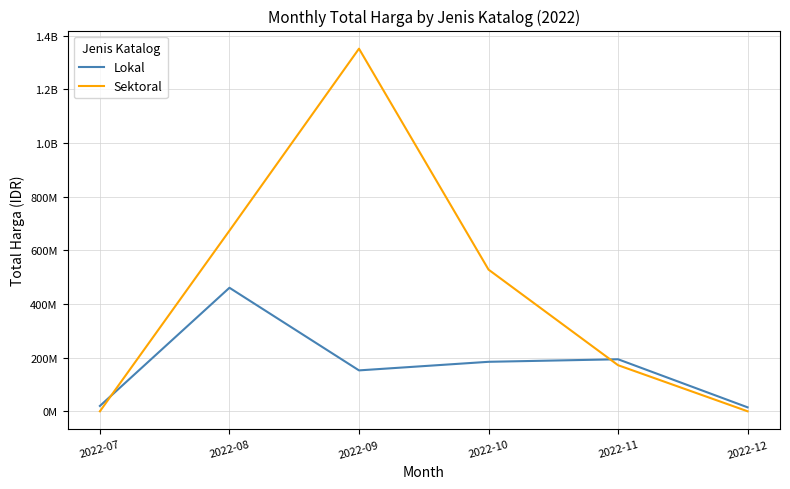

Rank the categories by Sektoral value from highest to lowest.

2022-09, 2022-08, 2022-10, 2022-11, 2022-07, 2022-12